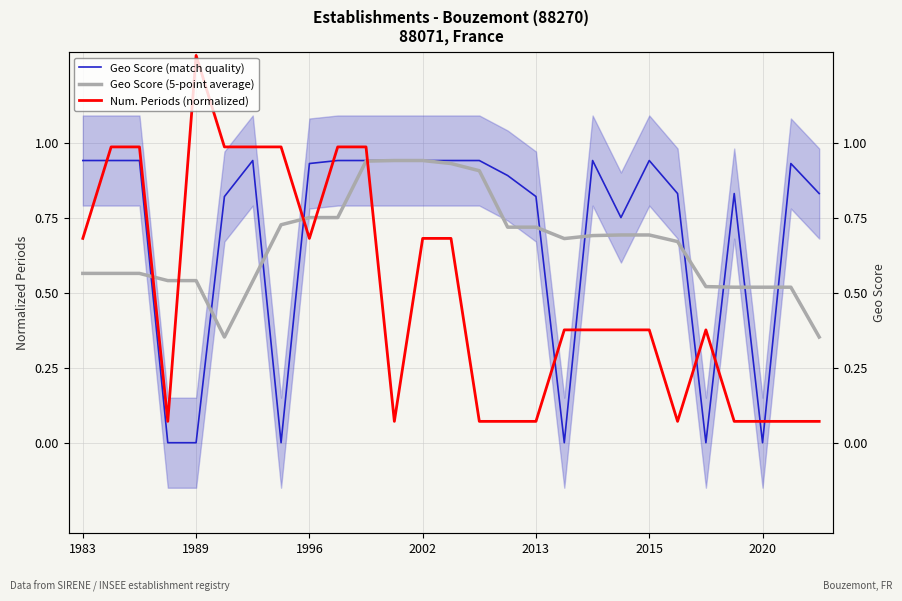

What is the spread (max minus min) of values at 26?

0.8